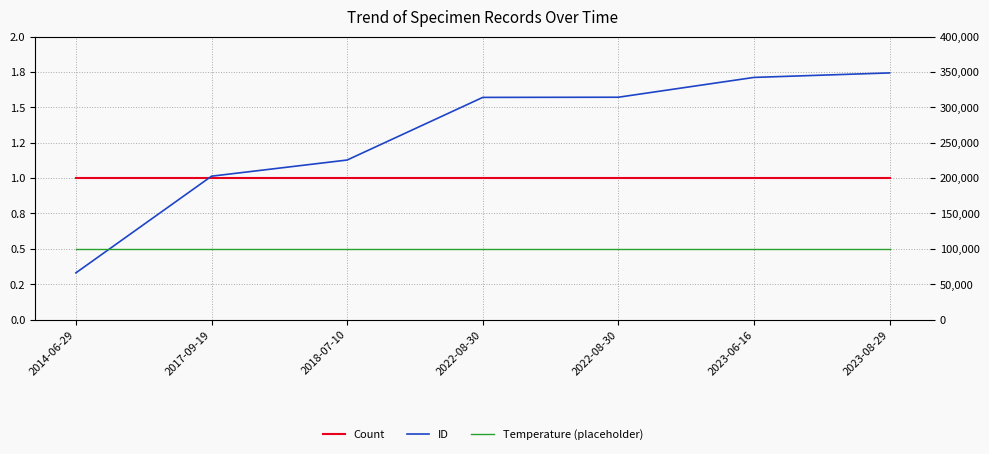

Reading left to right, what are all the values shown in this chart?

Count: 1.0	1.0	1.0	1.0	1.0	1.0	1.0
ID: 66044.0	202676.0	225519.0	314057.0	314291.0	342291.0	348656.0
Temperature (placeholder): 0.5	0.5	0.5	0.5	0.5	0.5	0.5